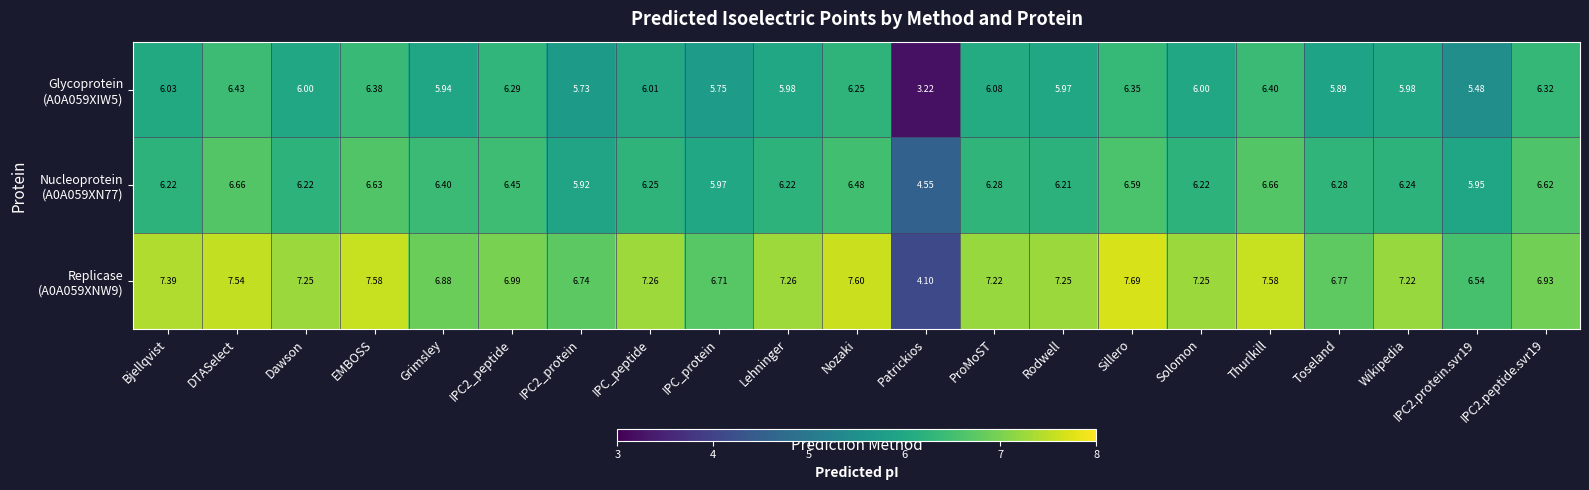

Which label corresponds to the smallest value in the chart?

Patrickios